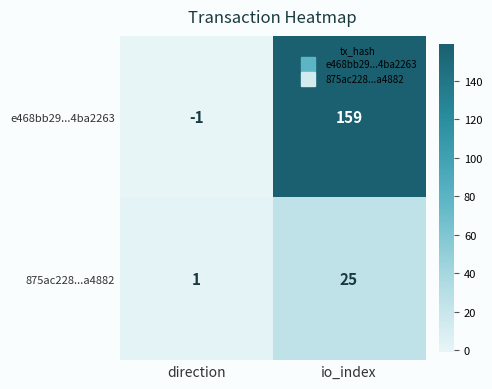

Which series has the largest total across all categories?

e468bb29...4ba2263